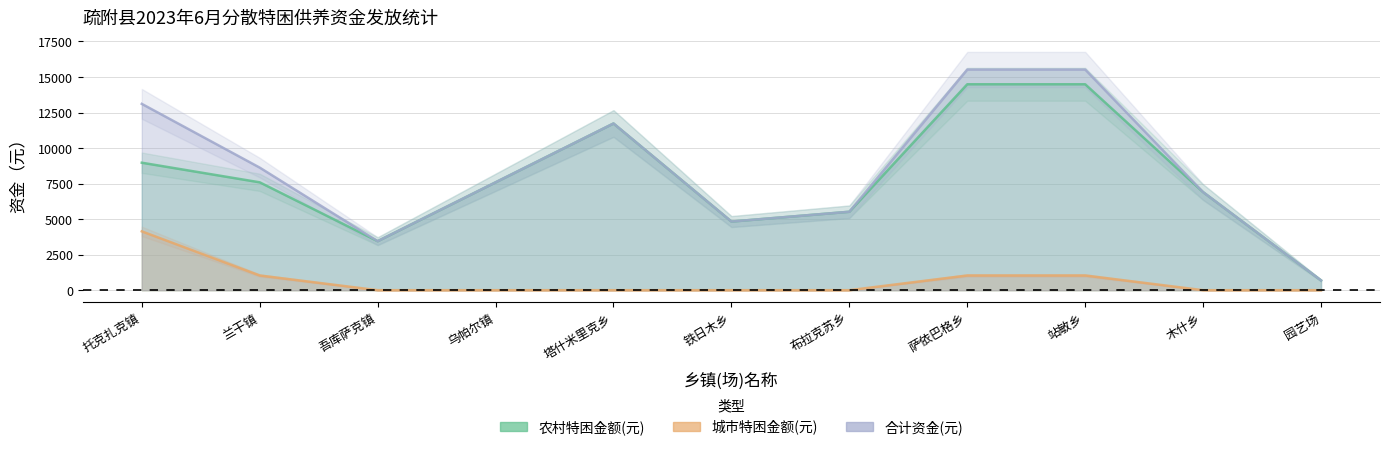

Reading right to left, what are all the values shown in this chart?

农村特困金额(元): 园艺场=690	木什乡=6900	站敏乡=14490	萨依巴格乡=14490	布拉克苏乡=5520	铁日木乡=4830	塔什米里克乡=11730	乌帕尔镇=7590	吾库萨克镇=3450	兰干镇=7590	托克扎克镇=8970
城市特困金额(元): 园艺场=0	木什乡=0	站敏乡=1035	萨依巴格乡=1035	布拉克苏乡=0	铁日木乡=0	塔什米里克乡=0	乌帕尔镇=0	吾库萨克镇=0	兰干镇=1035	托克扎克镇=4140
合计资金(元): 园艺场=690	木什乡=6900	站敏乡=15525	萨依巴格乡=15525	布拉克苏乡=5520	铁日木乡=4830	塔什米里克乡=11730	乌帕尔镇=7590	吾库萨克镇=3450	兰干镇=8625	托克扎克镇=13110